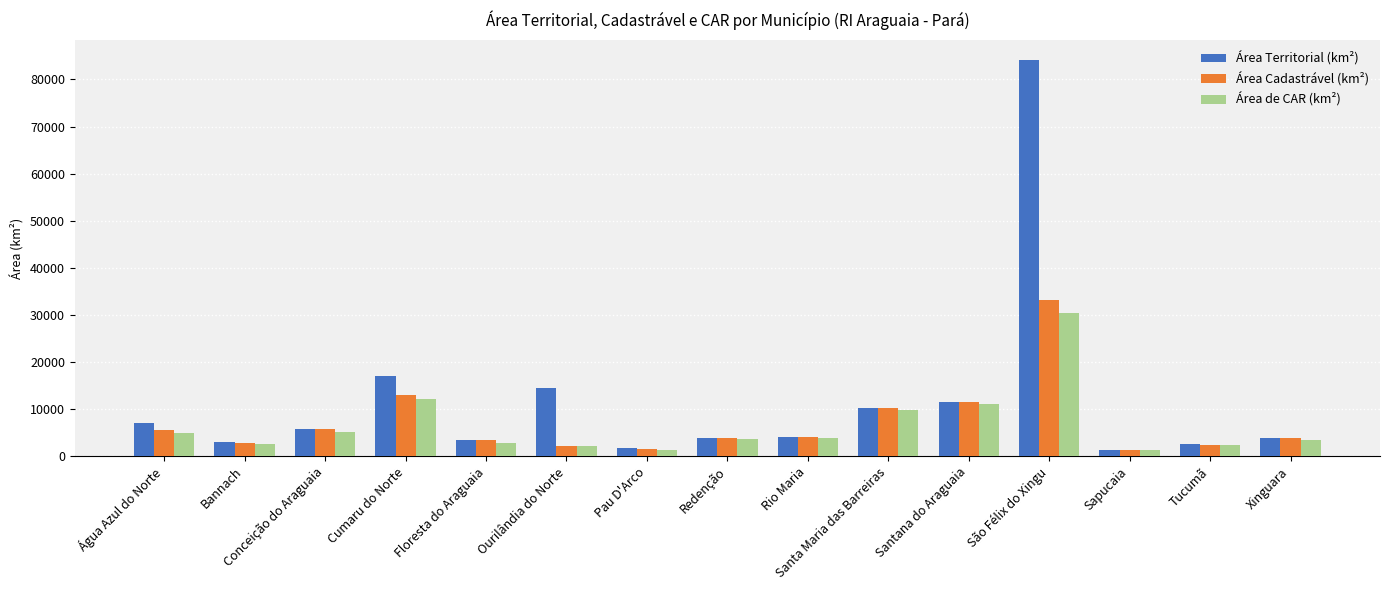

What position from the right is Cumaru do Norte?

12